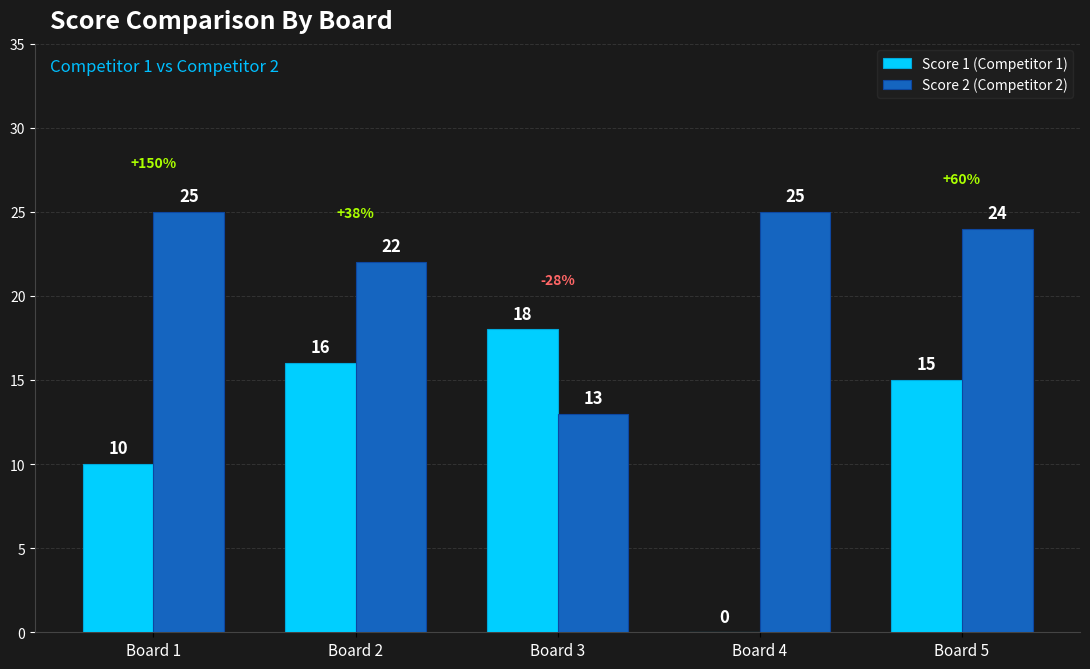

At which category is the sum across all series the highest?

Board 5